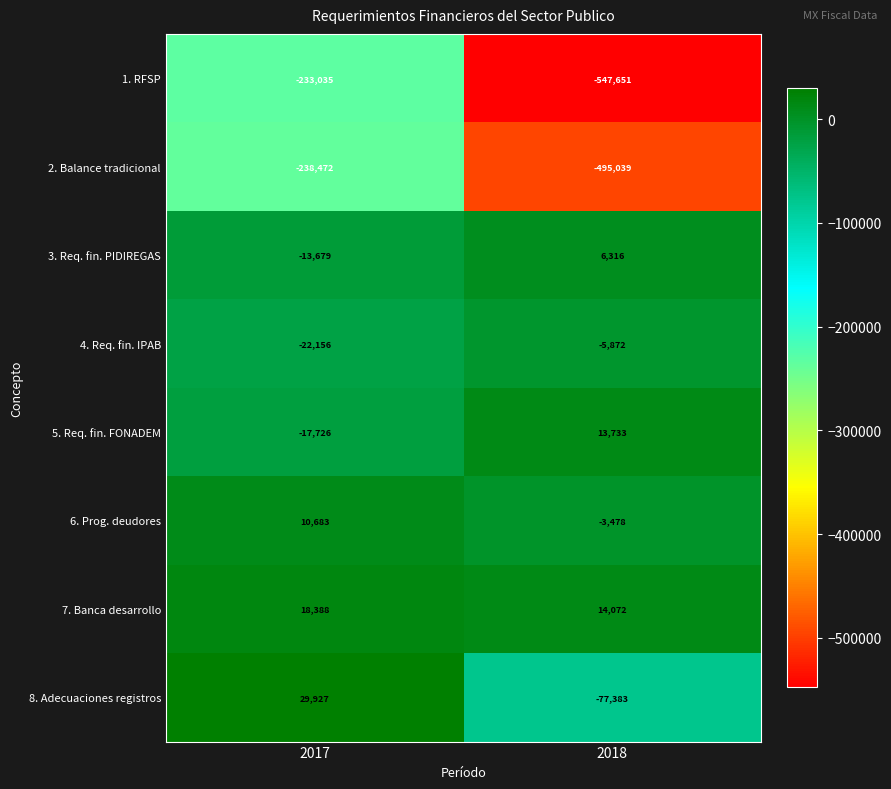

Rank the series at 2017 from lowest to highest value.

2. Balance tradicional, 1. RFSP, 4. Req. fin. IPAB, 5. Req. fin. FONADEM, 3. Req. fin. PIDIREGAS, 6. Prog. deudores, 7. Banca desarrollo, 8. Adecuaciones registros